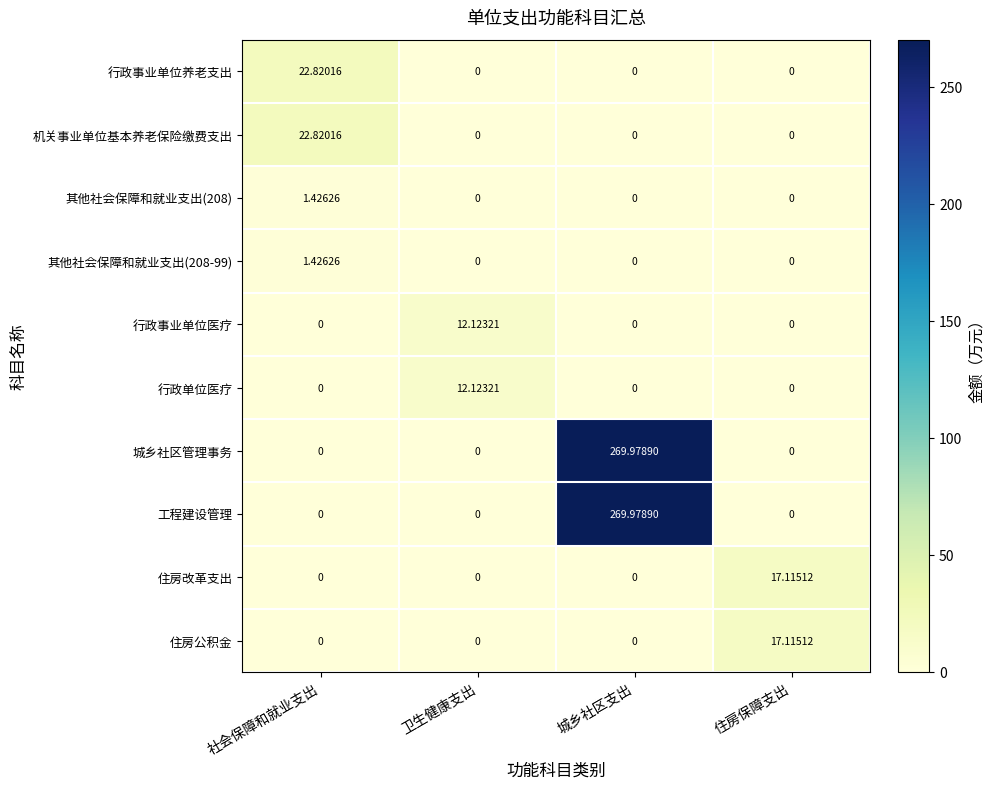

Is the value of 机关事业单位基本养老保险缴费支出 at 社会保障和就业支出 greater than the value of 城乡社区管理事务 at 住房保障支出?

Yes